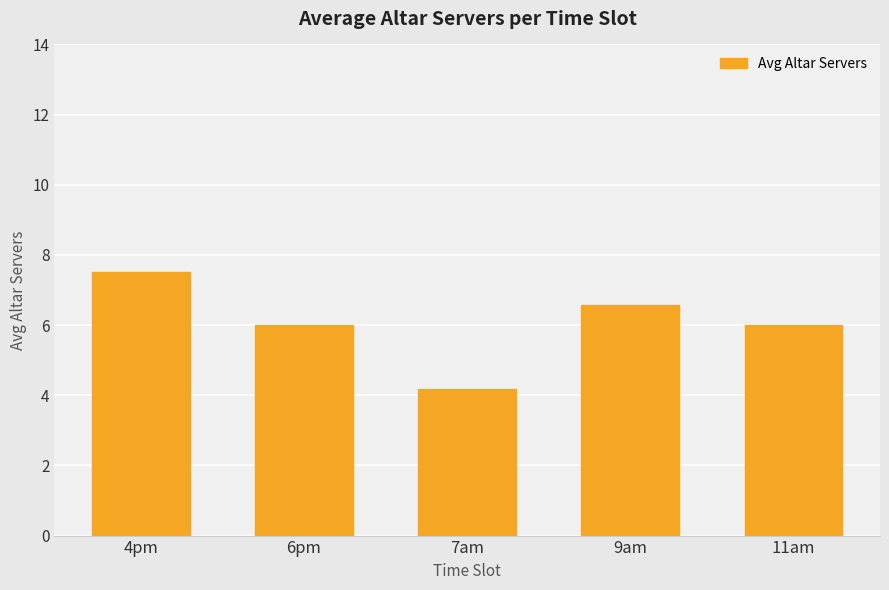

What is the maximum value shown in the chart?

7.5